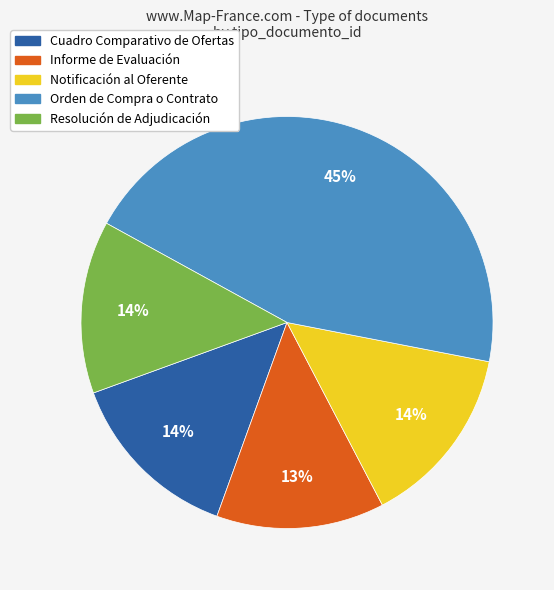

The Resolución de Adjudicación slice represents 14% of the pie. True or false?

True